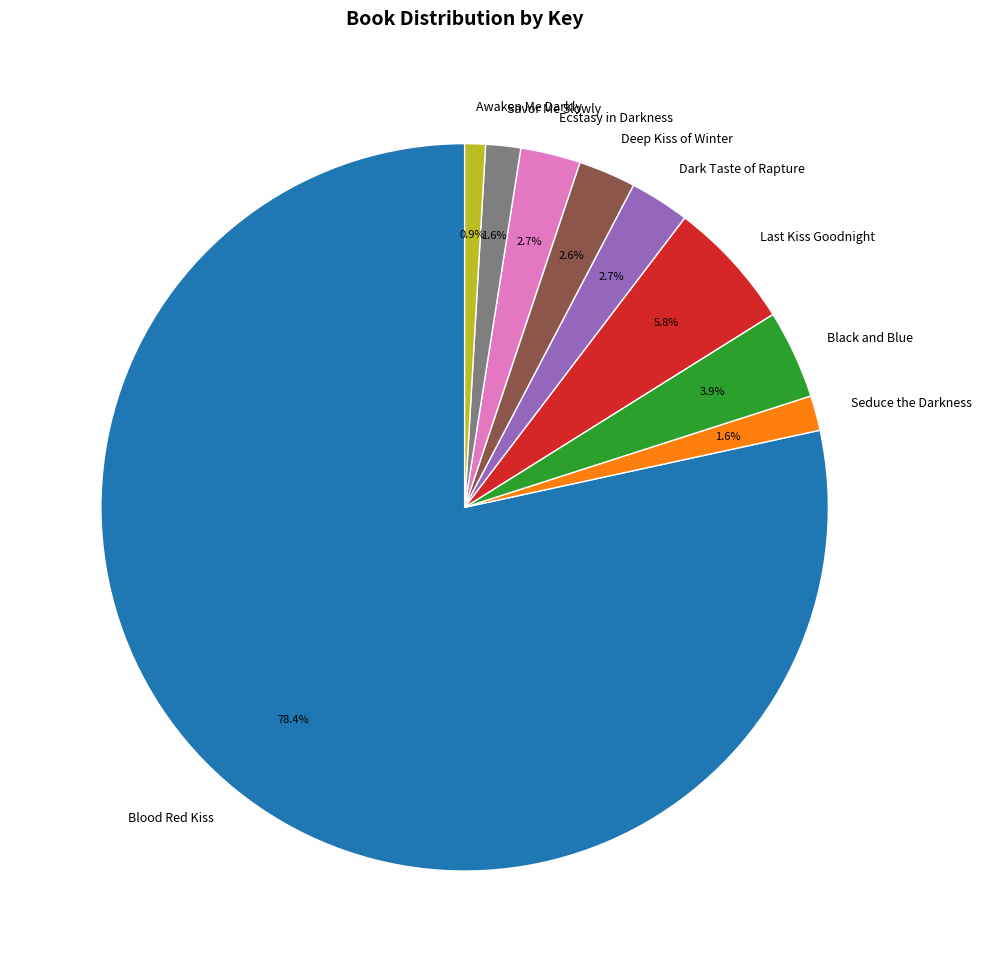

What is the majority slice?

Blood Red Kiss